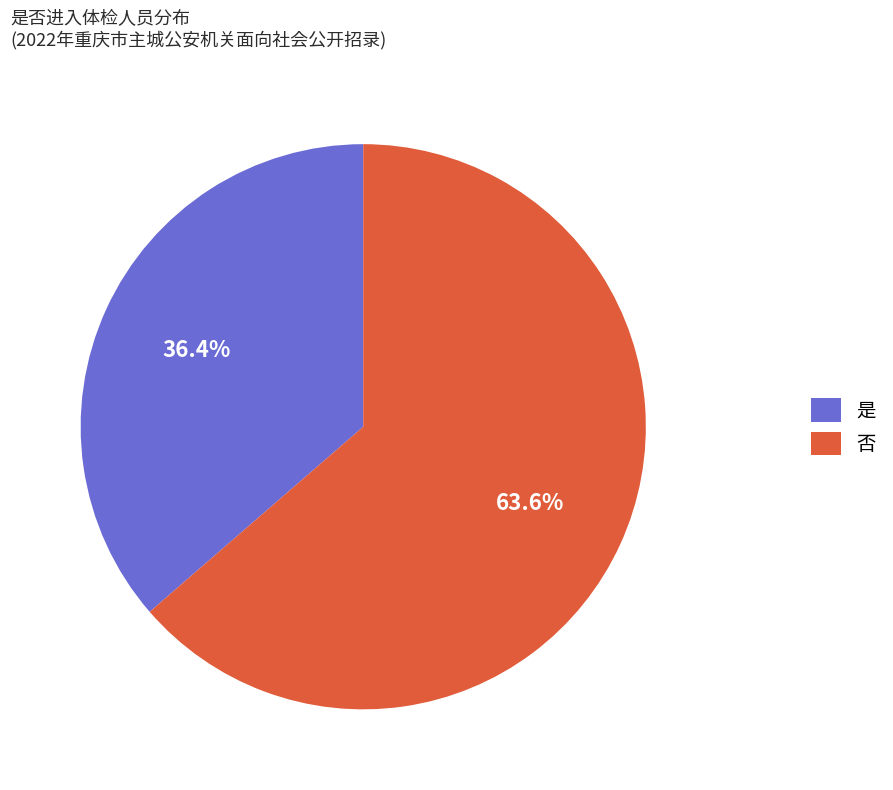

The 否 slice represents 74% of the pie. True or false?

False